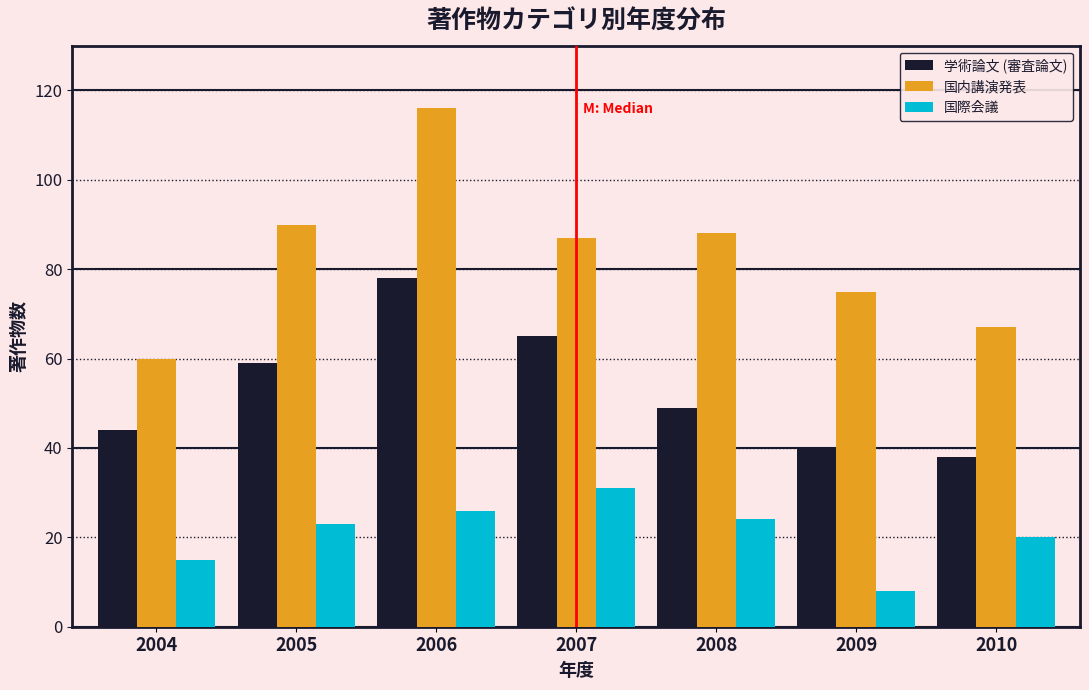

Reading right to left, list all the values displayed in this chart.

学術論文 (審査論文): 38	40	49	65	78	59	44
国内講演発表: 67	75	88	87	116	90	60
国際会議: 20	8	24	31	26	23	15